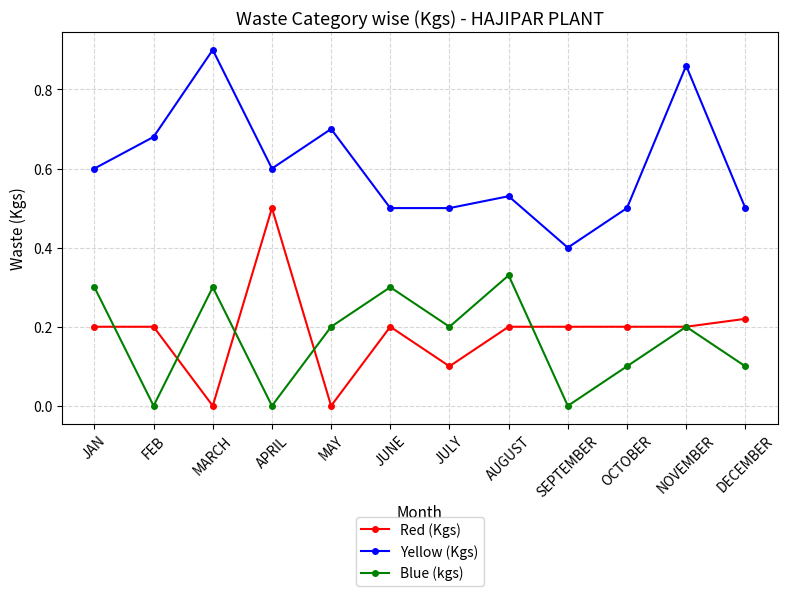

How many Red (Kgs) values are between 0 and 1?

12